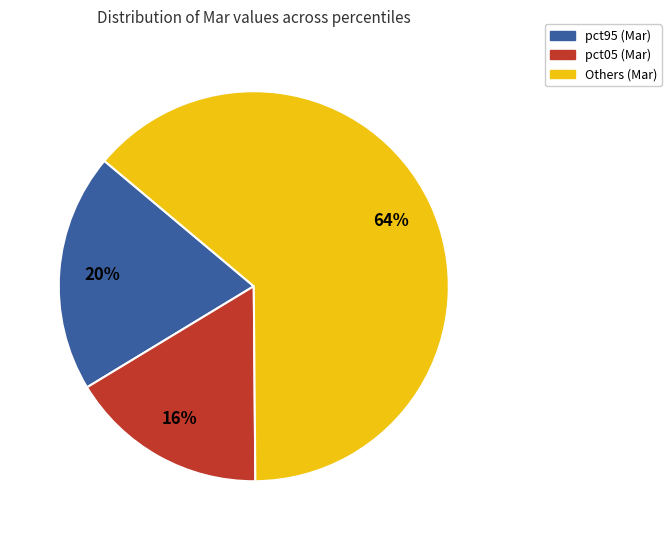

To the nearest percent, what is the average slice percentage?

33%